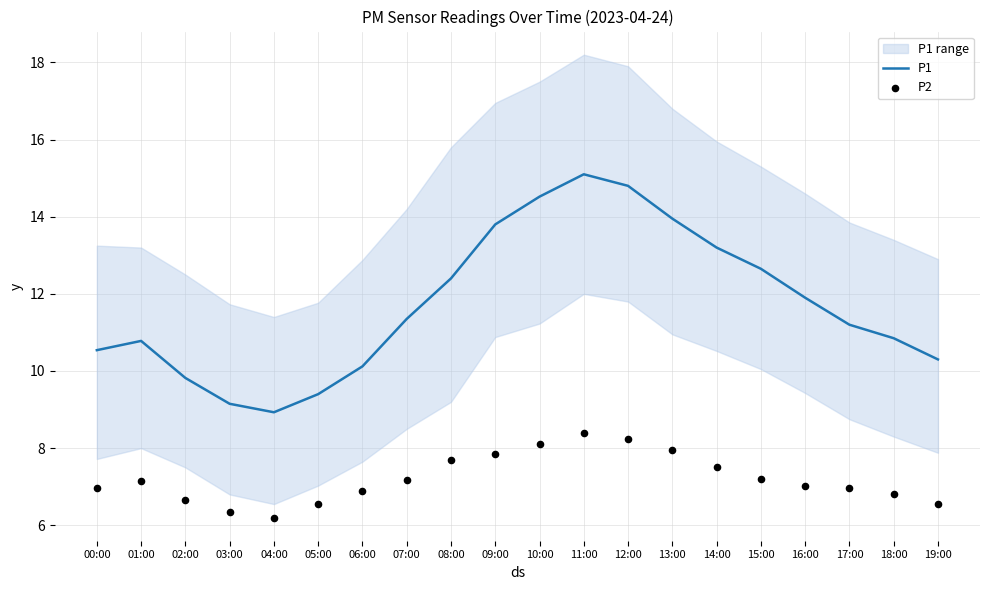

Which series contains the lowest Y value?

P2